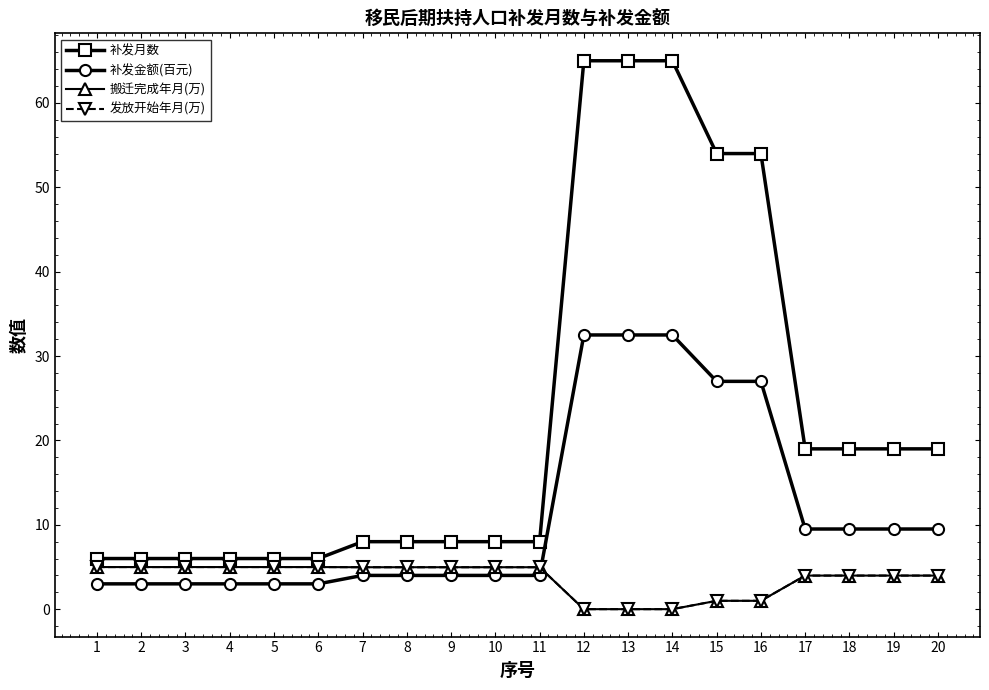

True or false: 发放开始年月(万) and 搬迁完成年月(万) intersect in this chart.

False